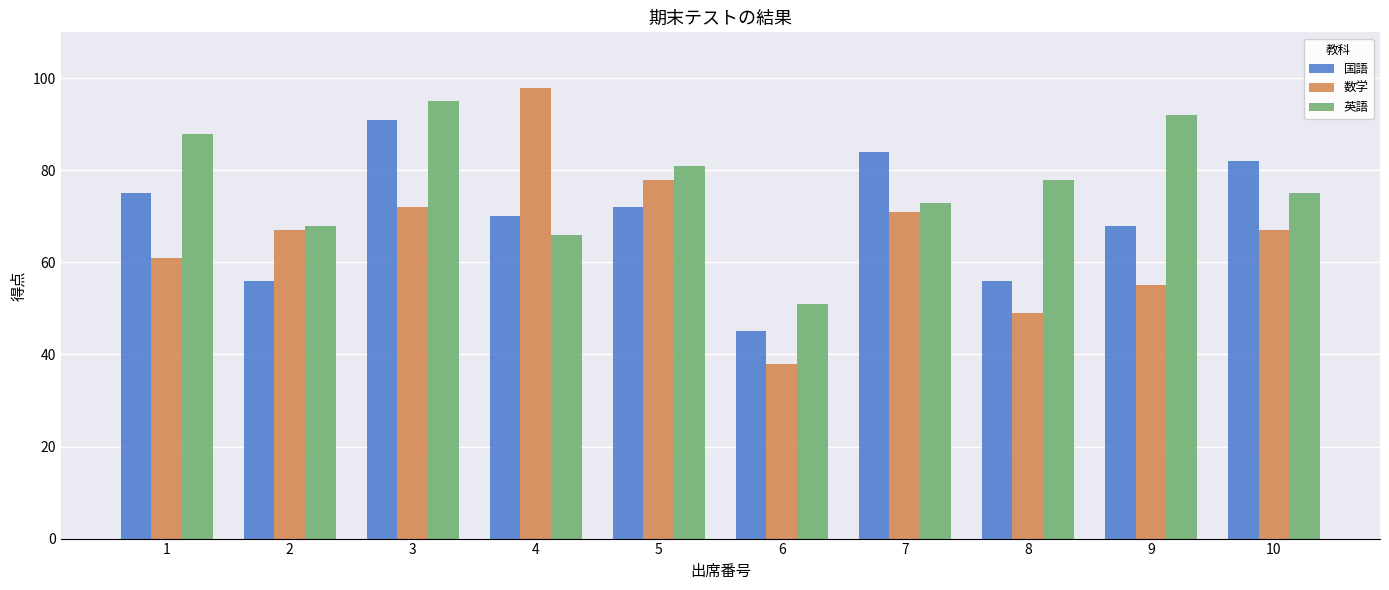

Which series changed the most between 3 and 10?

英語